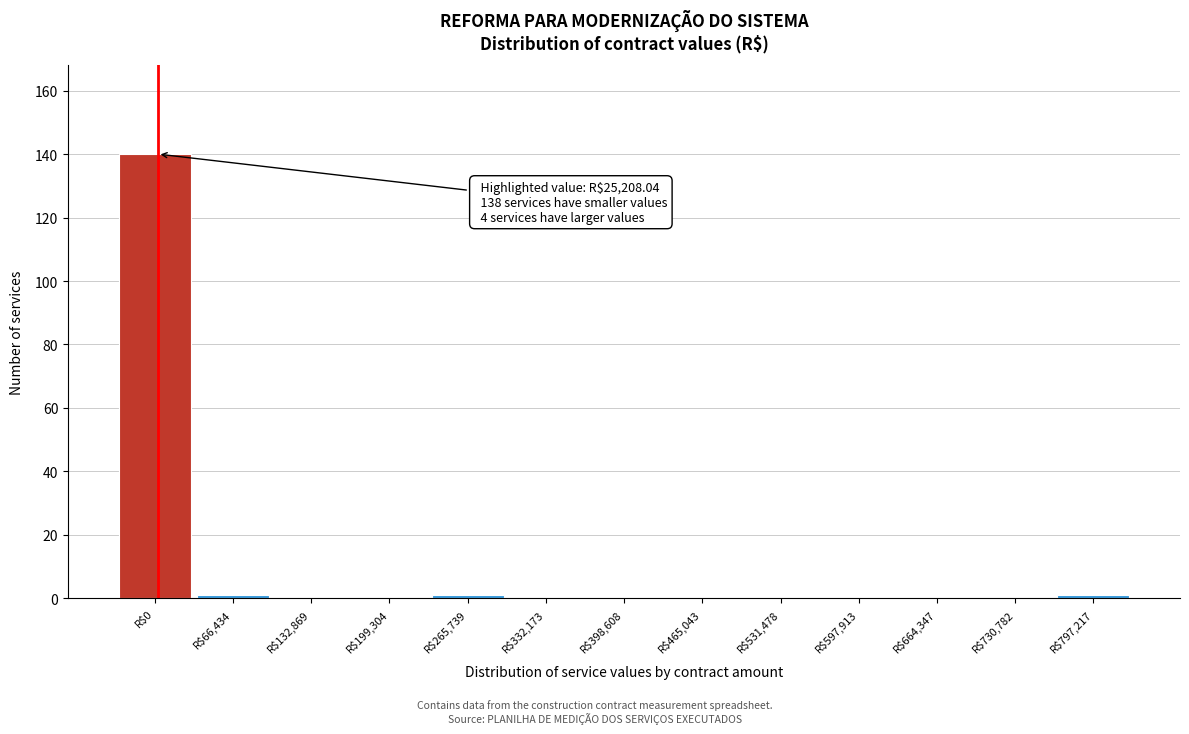

Is it true that the value at R$597,913 is 0?

True